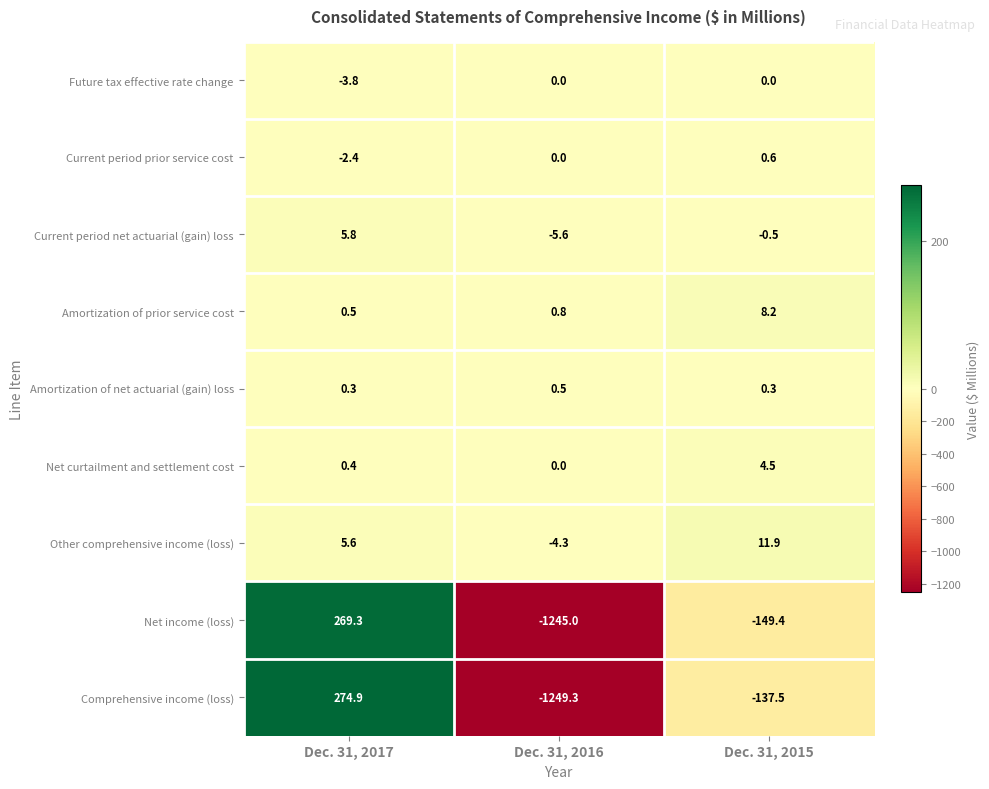

What is the spread (max minus min) of values at Dec. 31, 2016?

1250.1